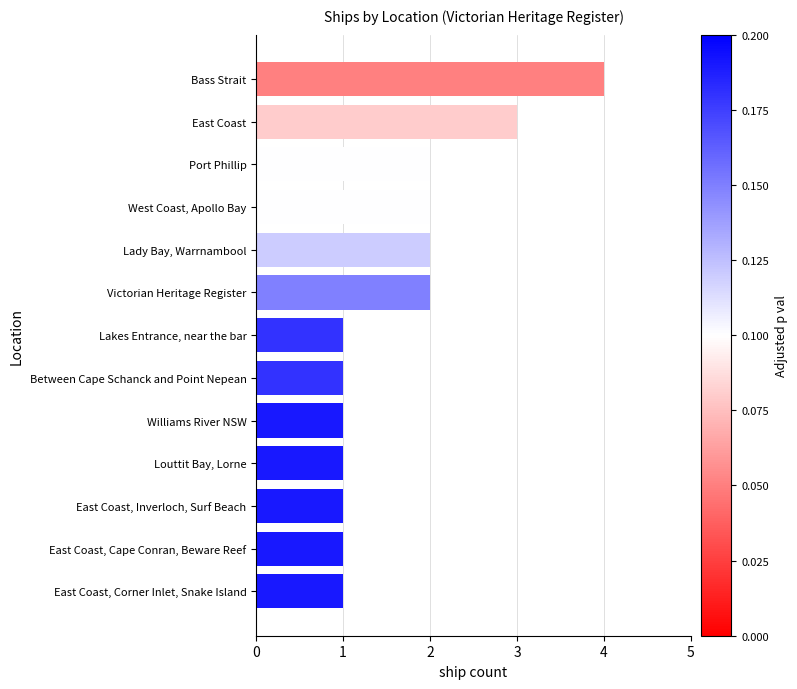

What is the sum of all values?

22